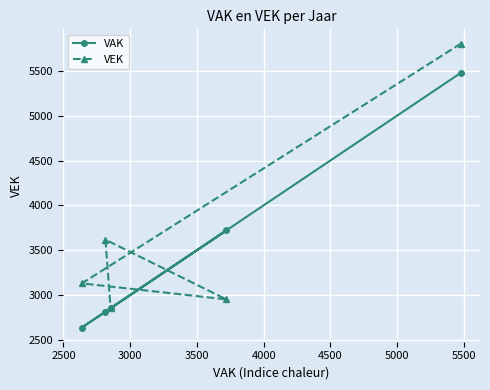

What is the maximum value for VEK?

5804